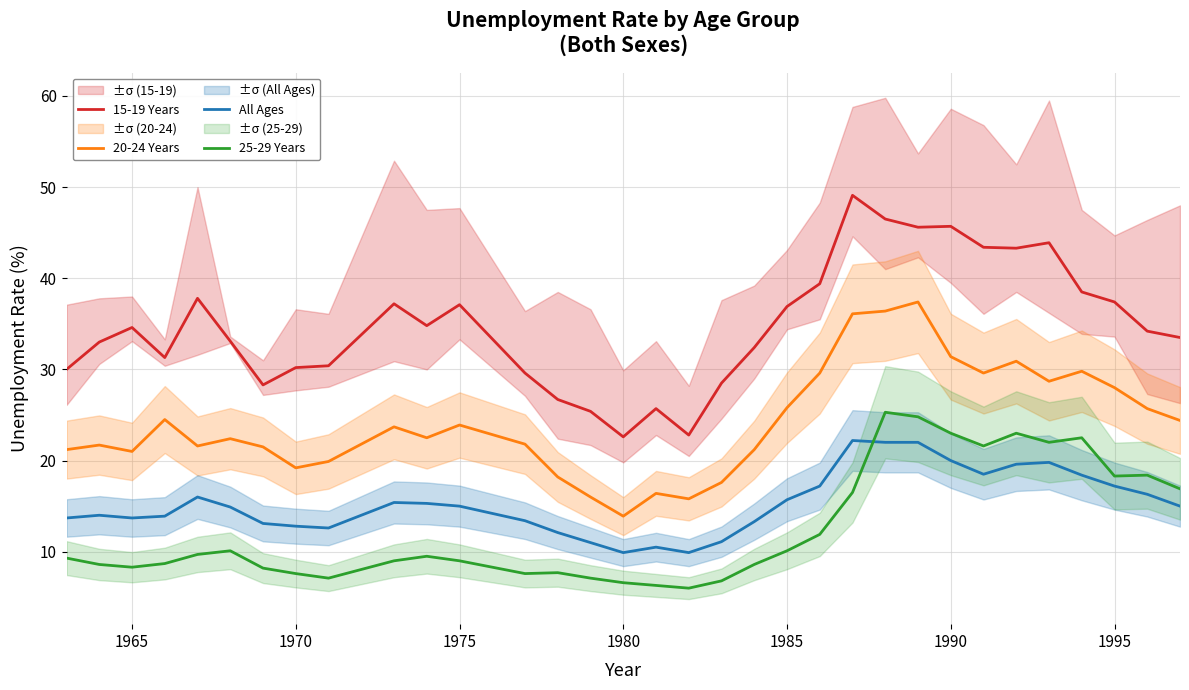

True or false: All Ages and 20-24 Years intersect in this chart.

False